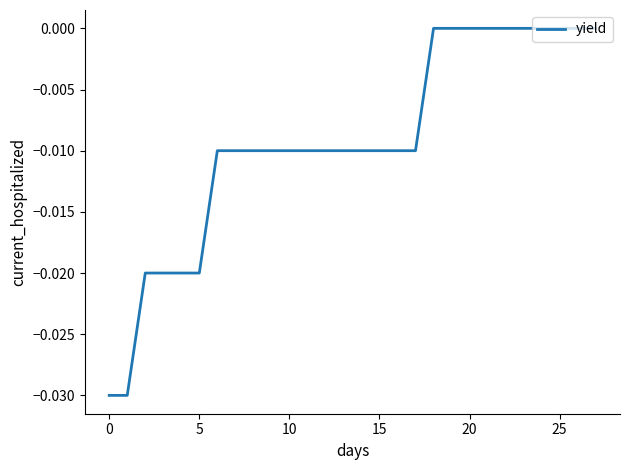

Does the chart have visible grid lines?

No